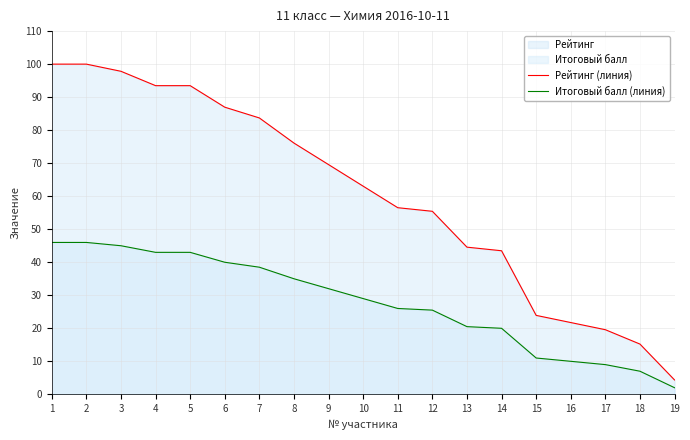

The Итоговый балл (линия) series shows 29.0 at 10. True or false?

True